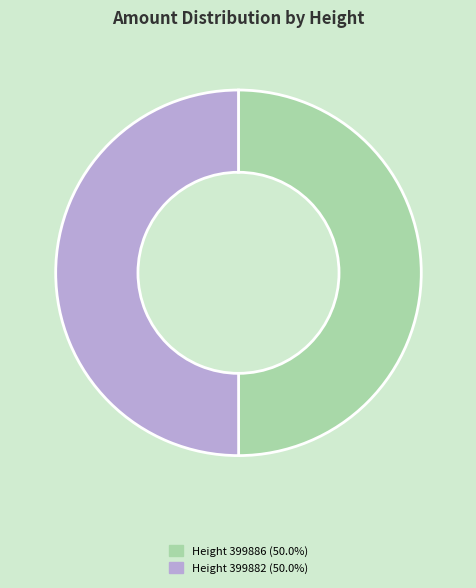

Do Height 399886 (50.0%) and Height 399882 (50.0%) together represent more than half of the pie?

Yes